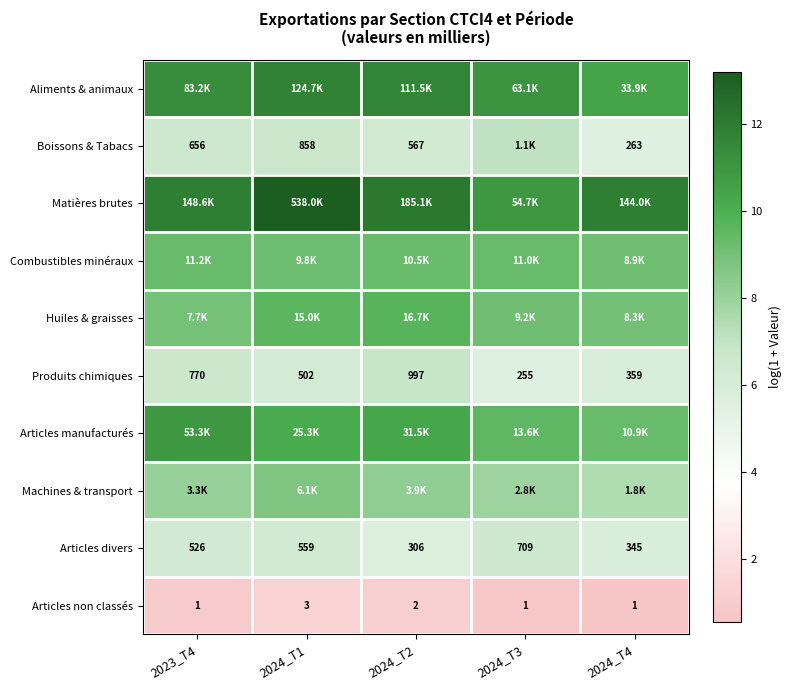

Which category has the highest value across all series?

2024_T1